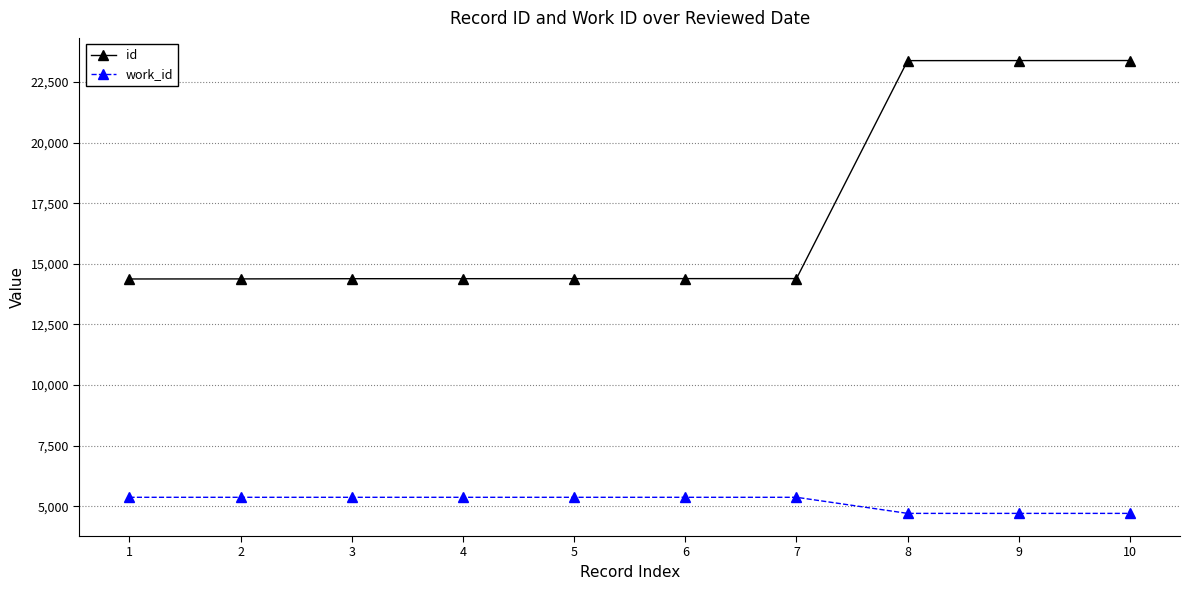

The value of work_id at 3 is 5366. True or false?

True